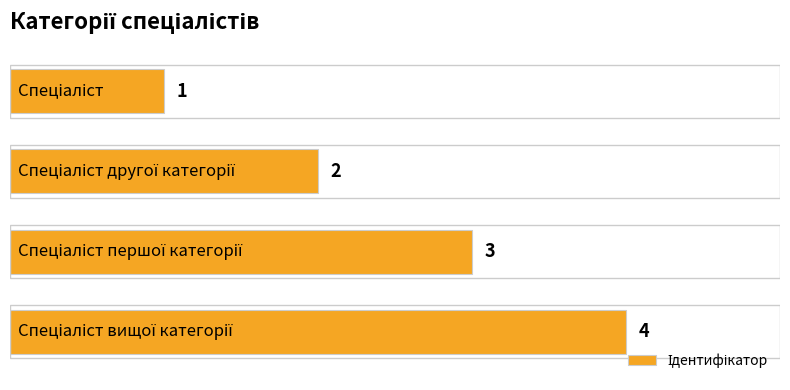

What is the minimum value shown in the chart?

1